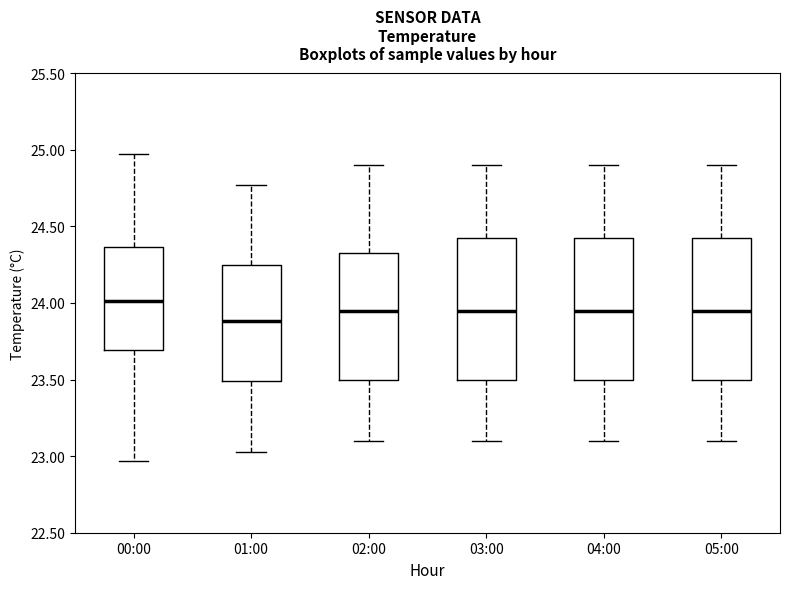

Where does the lower whisker of the box for 00:00 end on the y-axis? The values are not printed on the chart, so give them approximately, as read against the axis.

22.95